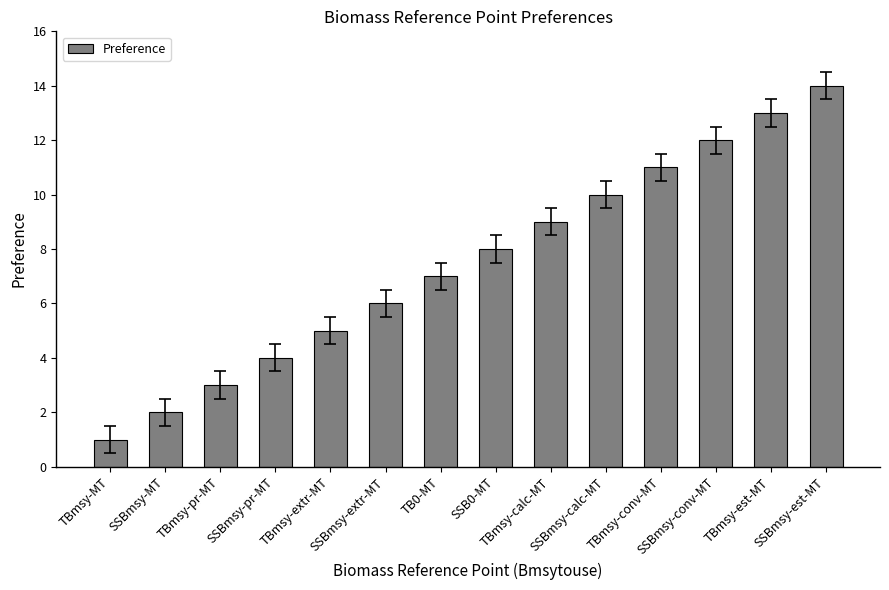

Reading left to right, what are all the values shown in this chart?

TBmsy-MT=1	SSBmsy-MT=2	TBmsy-pr-MT=3	SSBmsy-pr-MT=4	TBmsy-extr-MT=5	SSBmsy-extr-MT=6	TB0-MT=7	SSB0-MT=8	TBmsy-calc-MT=9	SSBmsy-calc-MT=10	TBmsy-conv-MT=11	SSBmsy-conv-MT=12	TBmsy-est-MT=13	SSBmsy-est-MT=14